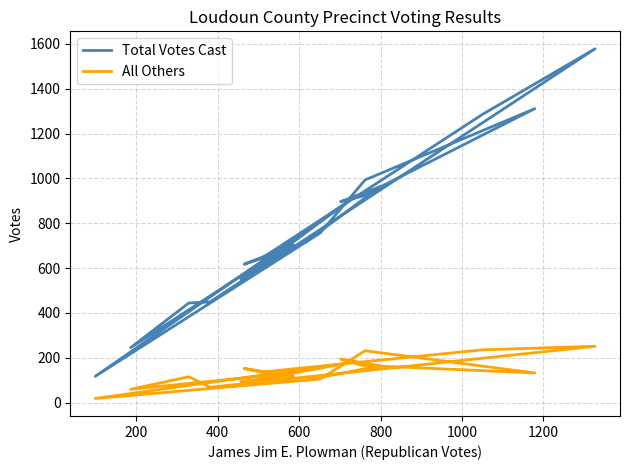

How many values in the All Others series exceed 132?

9